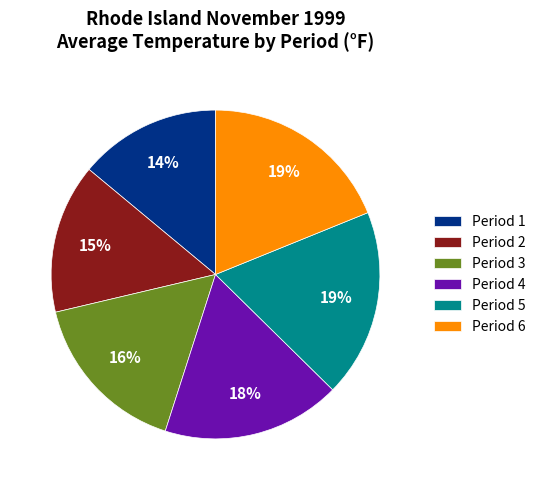

How many slices are in this pie chart?

6